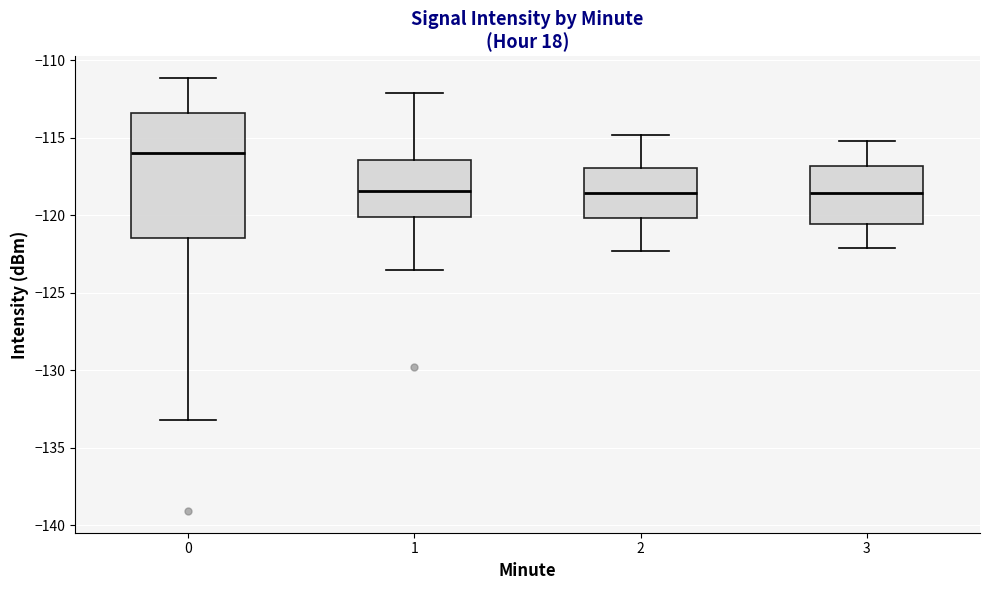

Comparing the boxes themselves (not the whiskers), which one is the tallest?

0